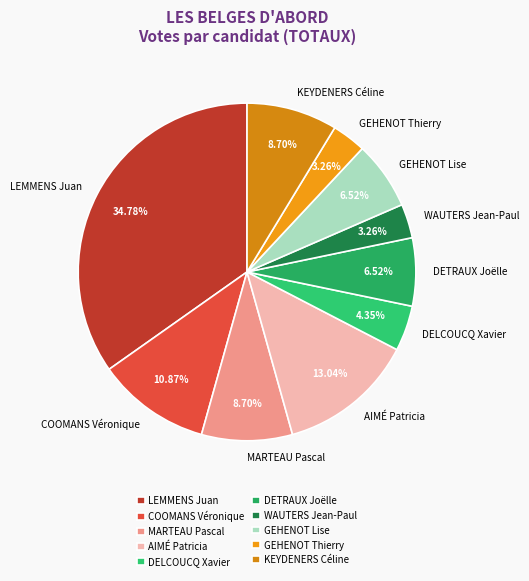

Combined, what portion of the pie is DELCOUCQ Xavier and GEHENOT Thierry?

7.6%